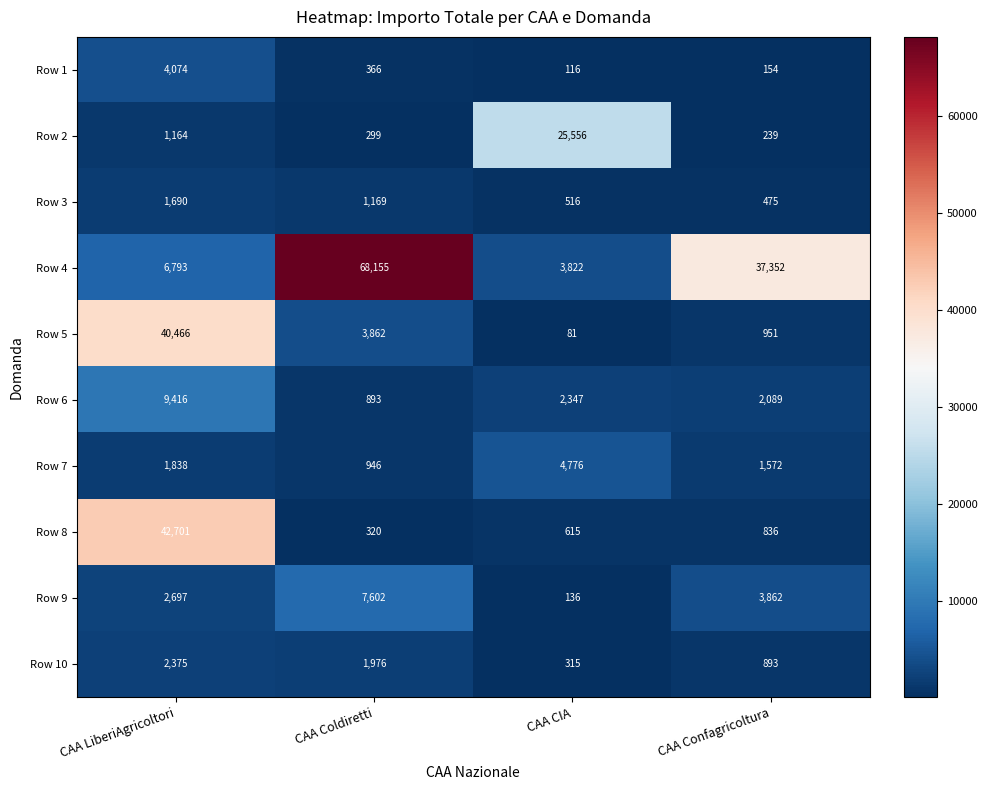

Read the Row 6 value at CAA Confagricoltura.

2089